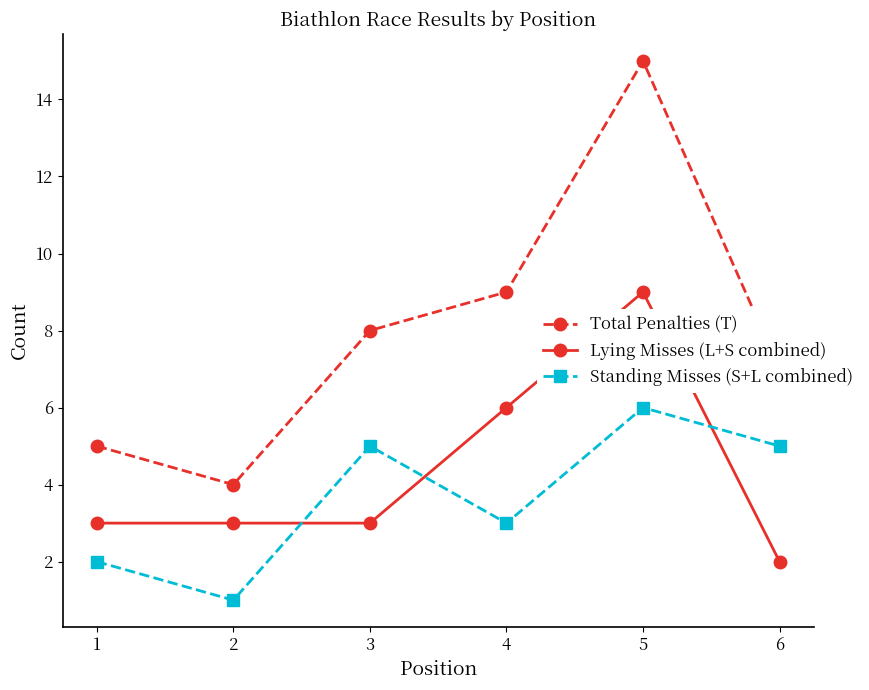

The Total Penalties (T) series shows 1 at 2. True or false?

False